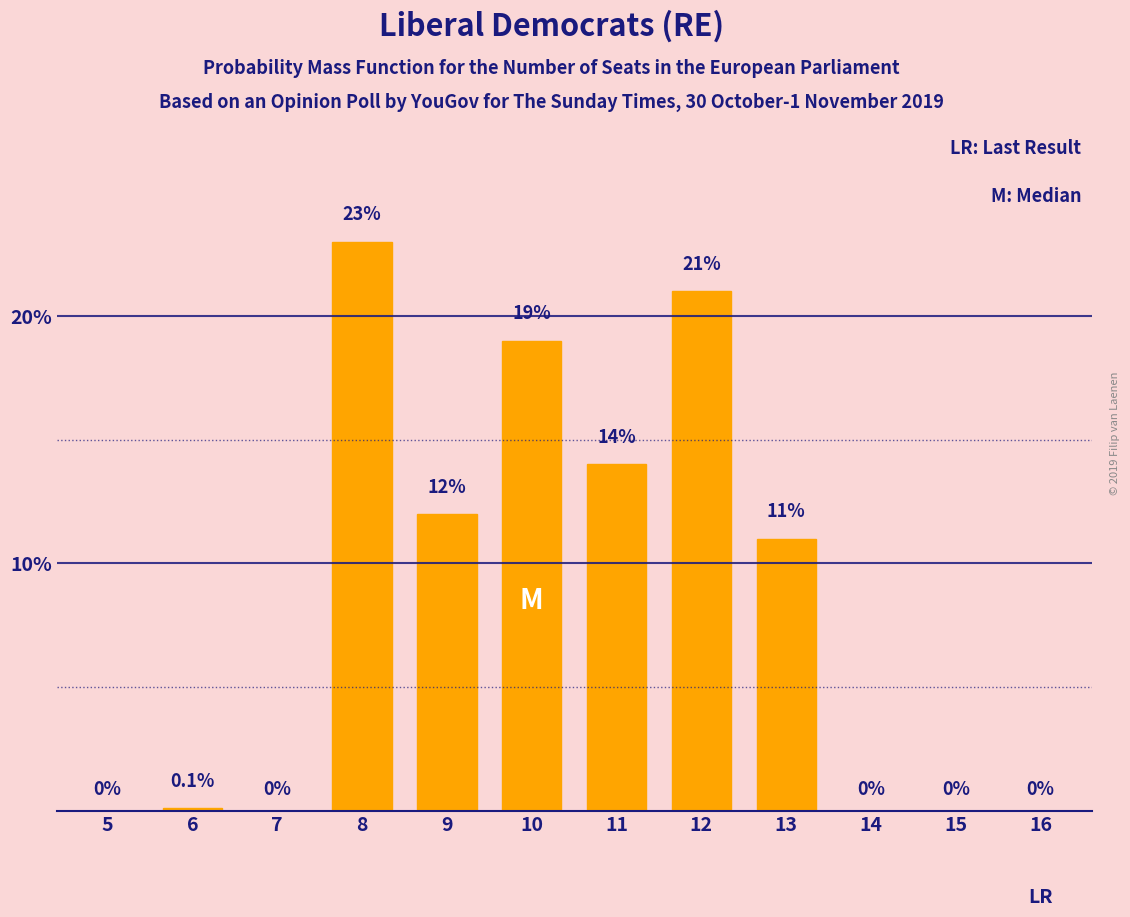

Reading left to right, extract all data points from this chart.

5=0.0	6=0.1	7=0.0	8=23.0	9=12.0	10=19.0	11=14.0	12=21.0	13=11.0	14=0.0	15=0.0	16=0.0